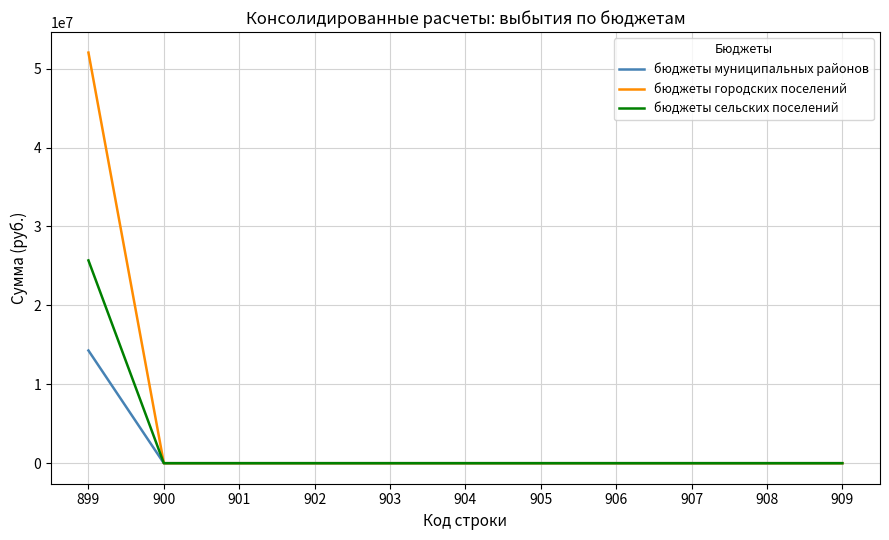

Reading left to right, transcribe all the data shown in this chart.

бюджеты муниципальных районов: 14282441.5	0.0	0.0	0.0	0.0	0.0	0.0	0.0	0.0	0.0	0.0
бюджеты городских поселений: 52038614.0	0.0	0.0	0.0	0.0	0.0	0.0	0.0	0.0	0.0	0.0
бюджеты сельских поселений: 25701837.4	0.0	0.0	0.0	0.0	0.0	0.0	0.0	0.0	0.0	0.0